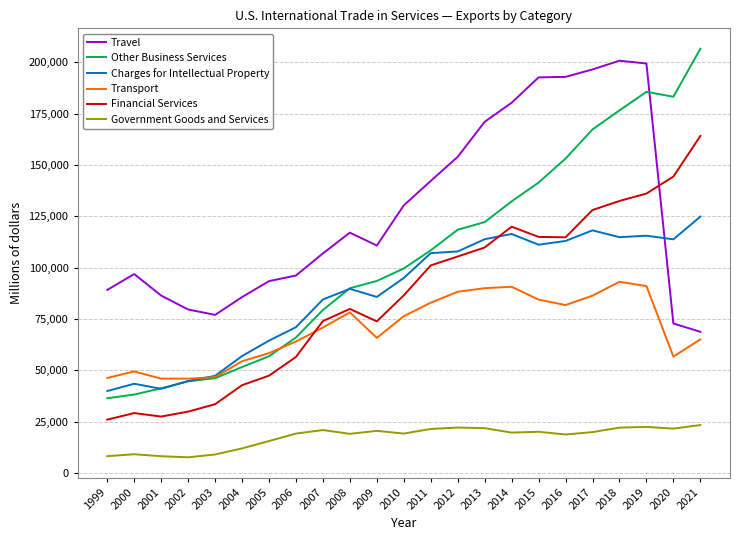

Between 2009 and 2013, which series saw the biggest shift?

Travel